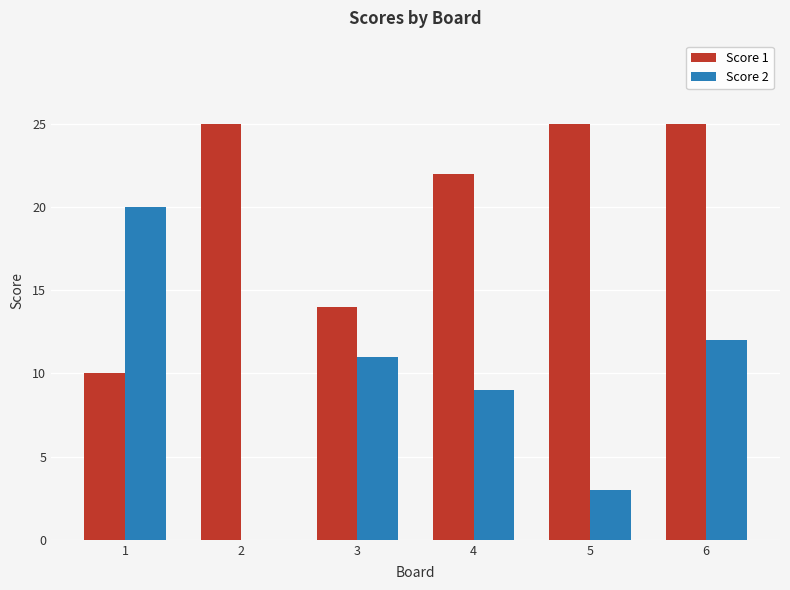

Where is Score 1 nearest to the value 17?

3